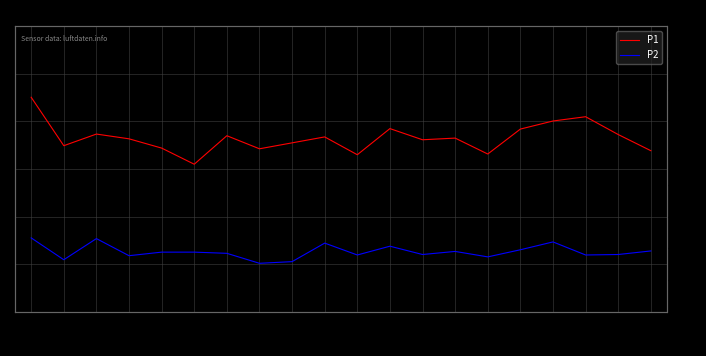

Reading left to right, transcribe all the data shown in this chart.

P1: 11.0	9.0	9.5	9.3	8.9	8.2	9.4	8.8	9.1	9.3	8.6	9.7	9.2	9.3	8.6	9.7	10.0	10.2	9.4	8.8
P2: 5.1	4.2	5.1	4.3	4.5	4.5	4.5	4.0	4.1	4.9	4.4	4.8	4.4	4.5	4.3	4.6	4.9	4.4	4.4	4.5